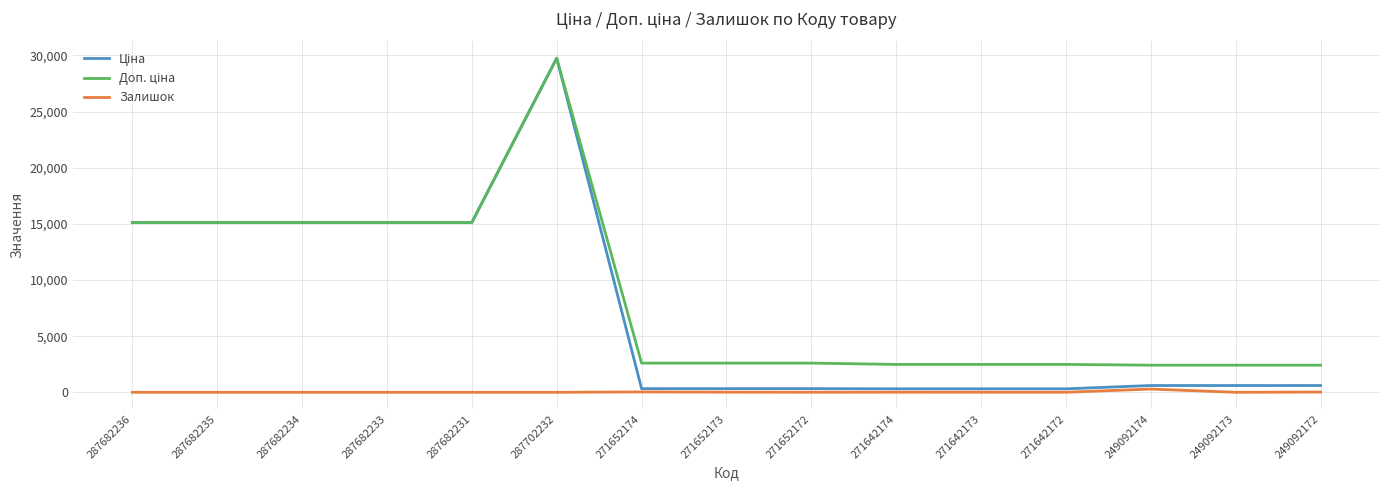

What is the difference between the highest and lowest values at 287682235?

15120.0